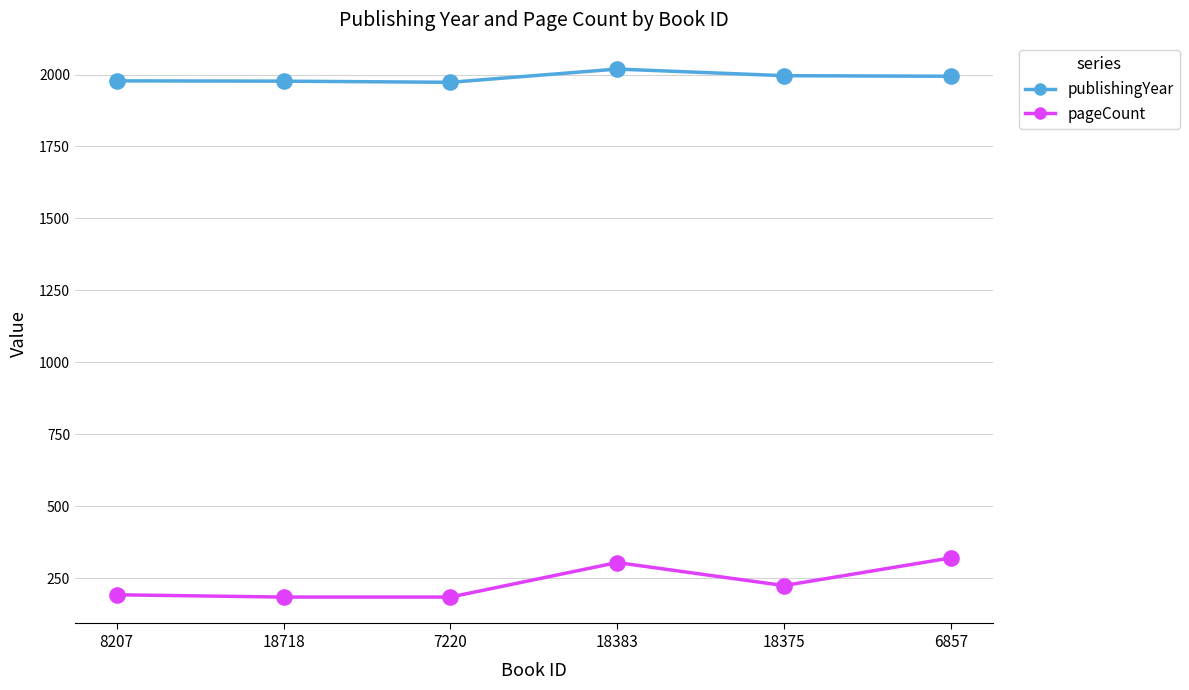

Which series has the largest total across all categories?

publishingYear